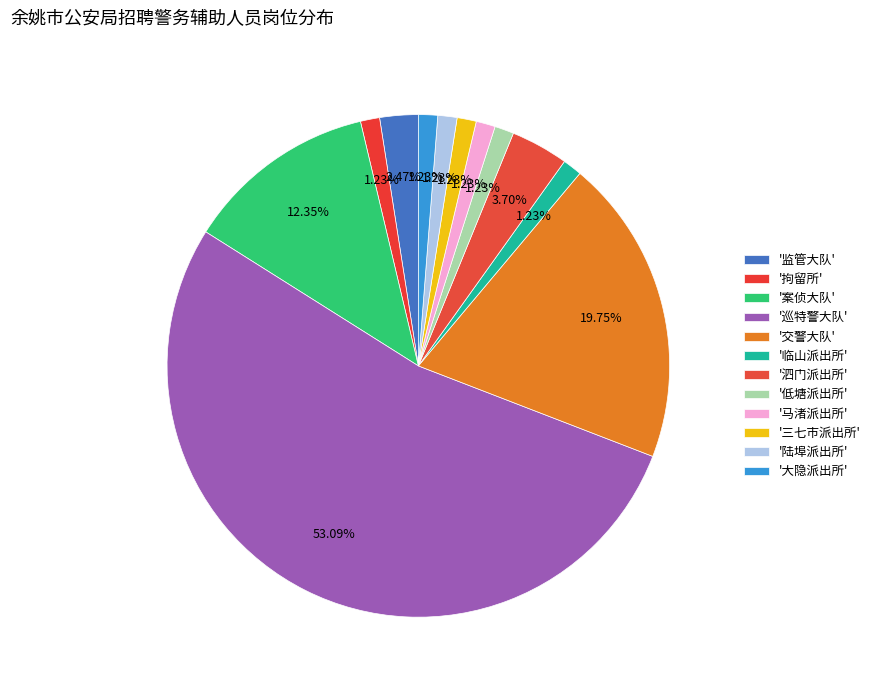

Count the number of slices in the pie.

12